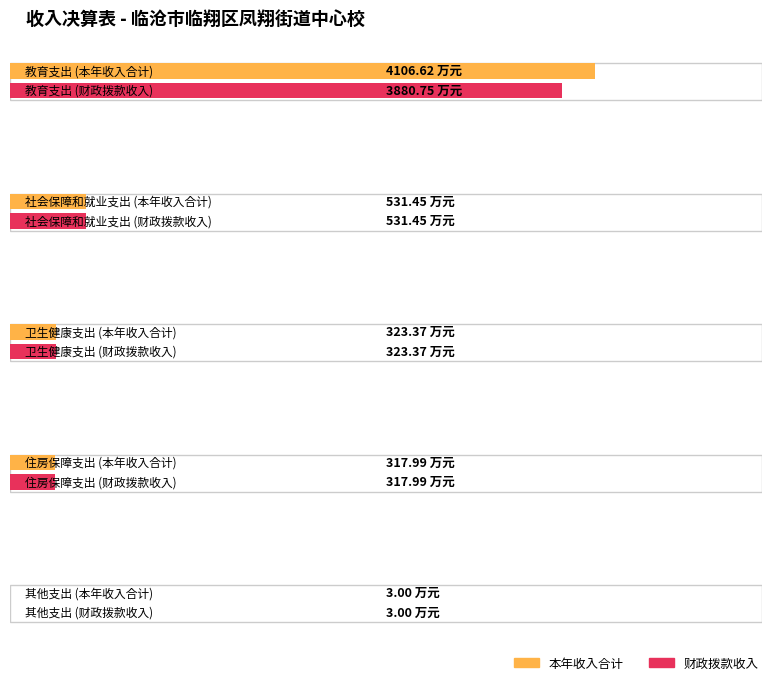

Rank the series by their average value, from lowest to highest.

财政拨款收入, 本年收入合计